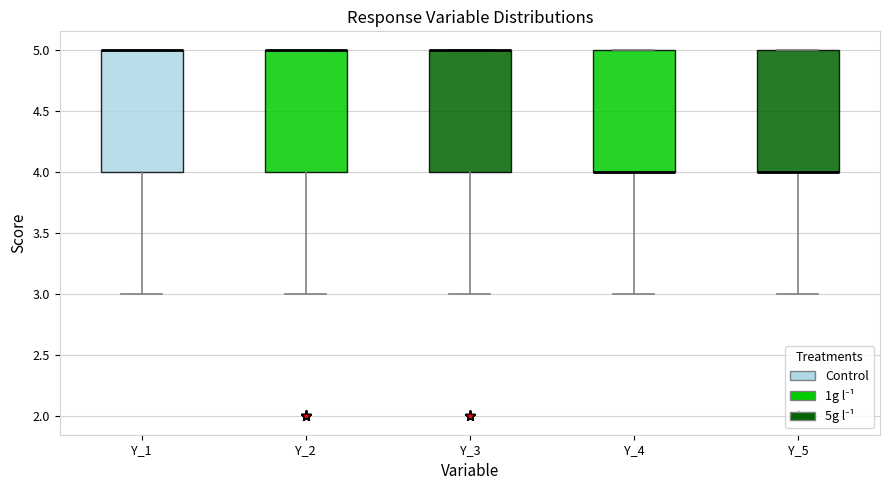

Reading left to right, transcribe this box plot: for each box, give where its median line is, the range the box spans, and where its two whiskers end, as read against the y-axis. The values are not printed on the chart, so give them approximately, as read against the axis.

Y_1: median 5 (drawn on the box's upper edge), box 4 to 5, whiskers 3 to 5
Y_2: median 5 (drawn on the box's upper edge), box 4 to 5, whiskers 3 to 5
Y_3: median 5 (drawn on the box's upper edge), box 4 to 5, whiskers 3 to 5
Y_4: median 4 (drawn on the box's lower edge), box 4 to 5, whiskers 3 to 5
Y_5: median 4 (drawn on the box's lower edge), box 4 to 5, whiskers 3 to 5